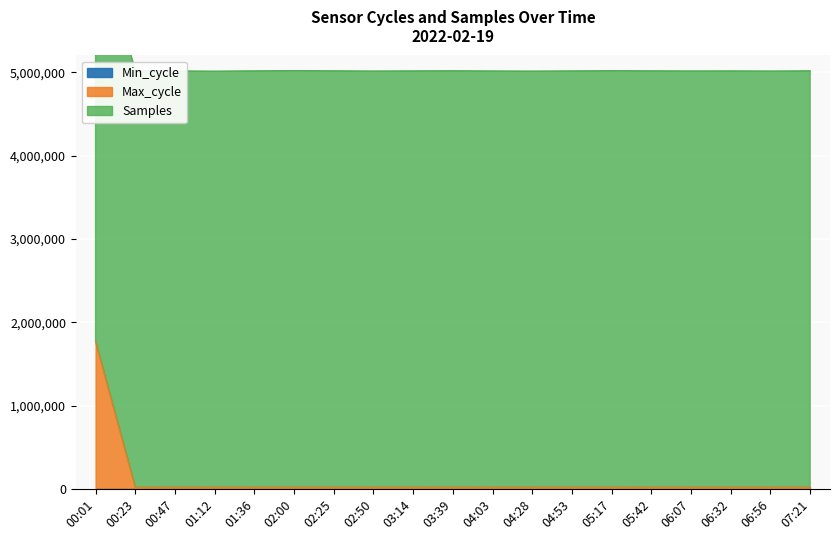

What is the label of the 19th point from the right?

00:01